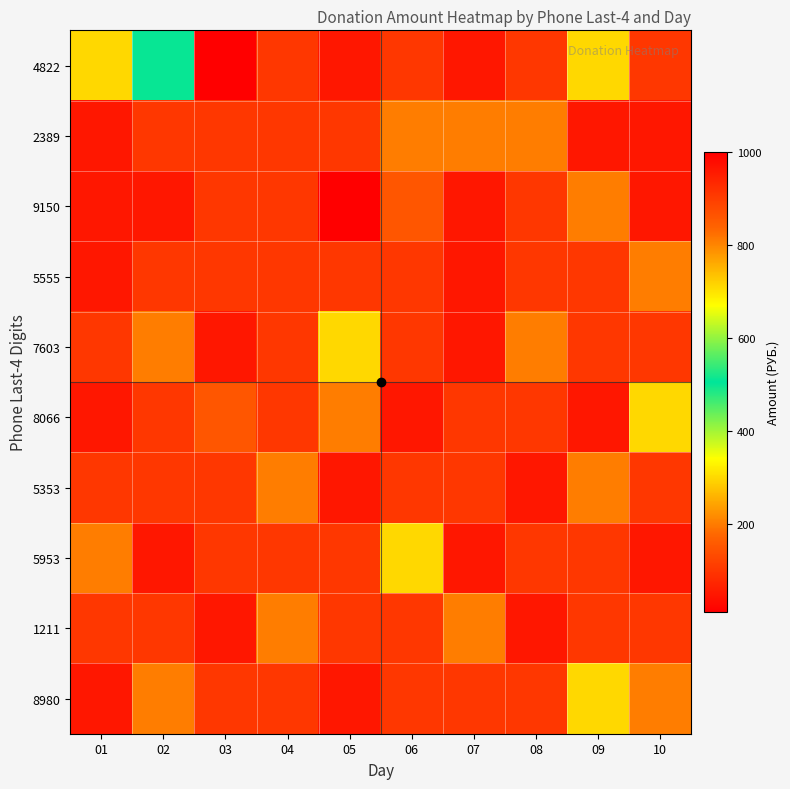

Reading left to right, transcribe all the data shown in this chart.

4822: 01=300	02=500	03=1000	04=100	05=50	06=100	07=50	08=100	09=300	10=100
2389: 01=50	02=100	03=100	04=100	05=100	06=200	07=200	08=200	09=50	10=50
9150: 01=50	02=50	03=100	04=100	05=10	06=150	07=50	08=100	09=200	10=50
5555: 01=50	02=100	03=100	04=100	05=100	06=100	07=50	08=100	09=100	10=200
7603: 01=100	02=200	03=50	04=100	05=300	06=100	07=50	08=200	09=100	10=100
8066: 01=50	02=100	03=150	04=100	05=200	06=50	07=100	08=100	09=50	10=300
5353: 01=100	02=100	03=100	04=200	05=50	06=100	07=100	08=50	09=200	10=100
5953: 01=200	02=50	03=100	04=100	05=100	06=300	07=50	08=100	09=100	10=50
1211: 01=100	02=100	03=50	04=200	05=100	06=100	07=200	08=50	09=100	10=100
8980: 01=50	02=200	03=100	04=100	05=50	06=100	07=100	08=100	09=300	10=200